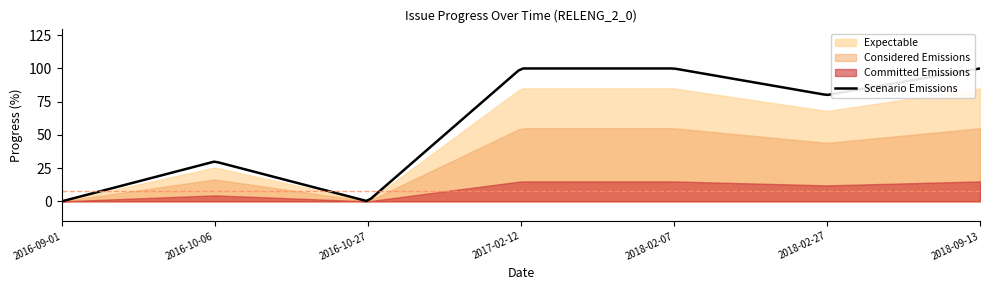

True or false: Committed Emissions and Expectable intersect in this chart.

False